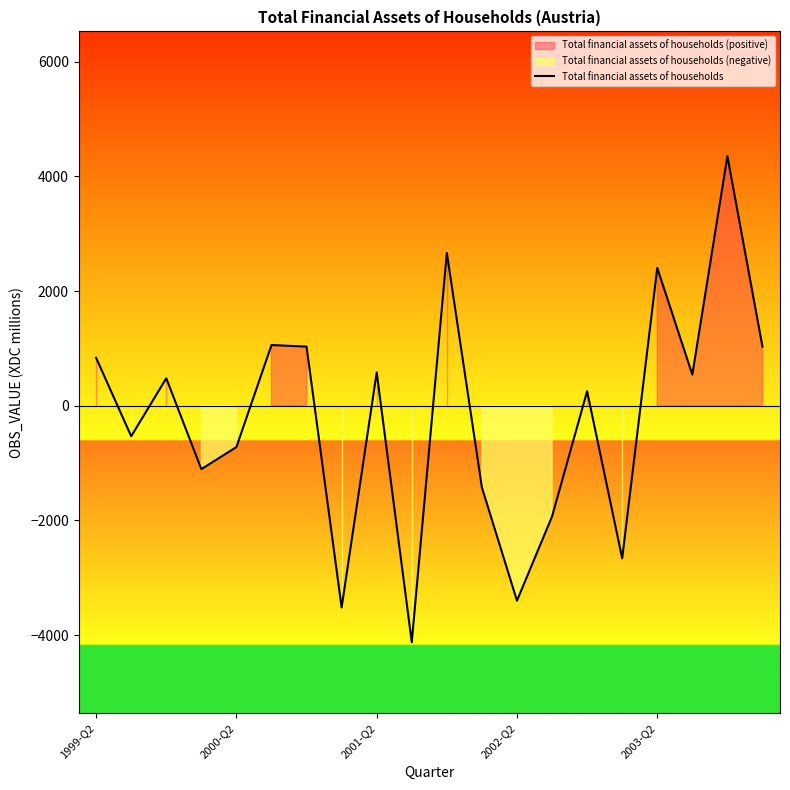

What is the greatest value displayed?

4352